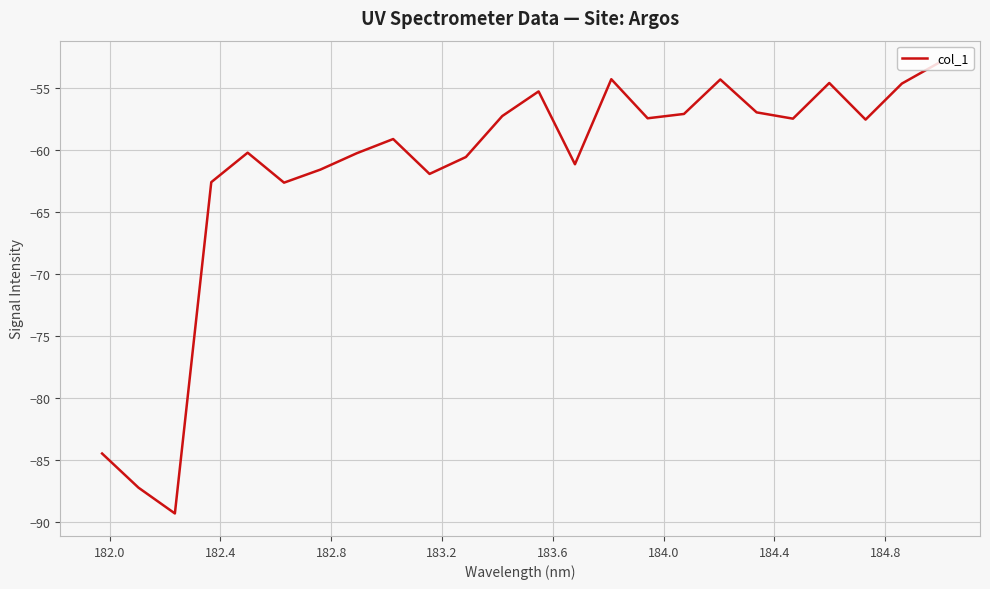

What is the smallest value displayed?

-89.3